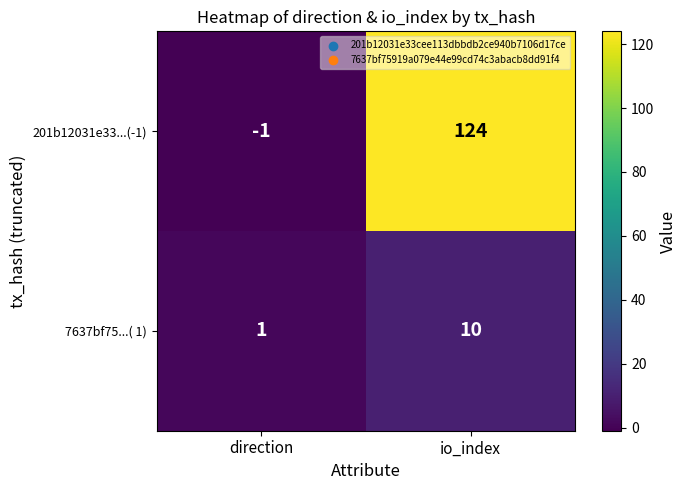

Which series has the widest spread of values?

201b12031e33...(-1)